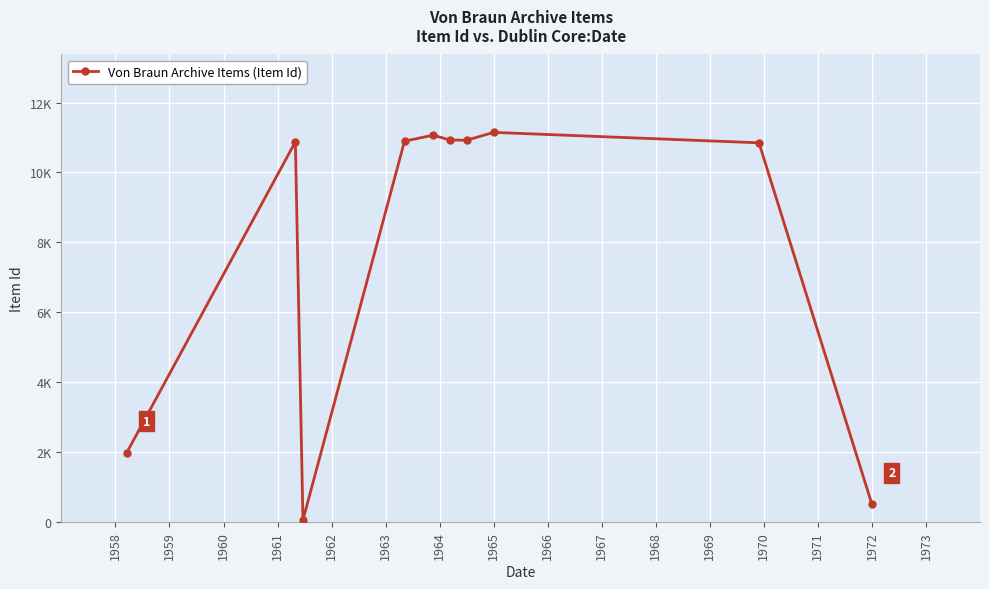

How many interior local valleys (lower than both neighbors) does the data have?

2